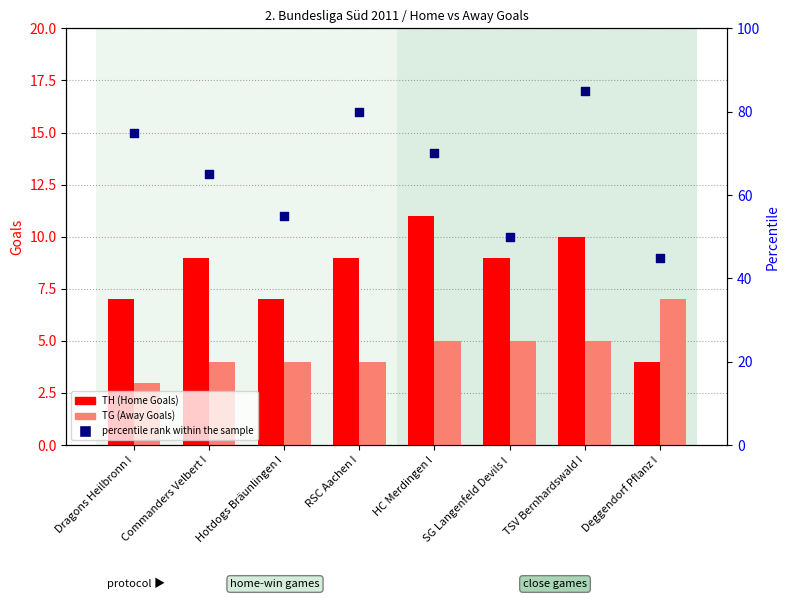

Is the value of TG (Away Goals) at RSC Aachen I greater than the value of TH (Home Goals) at RSC Aachen I?

No